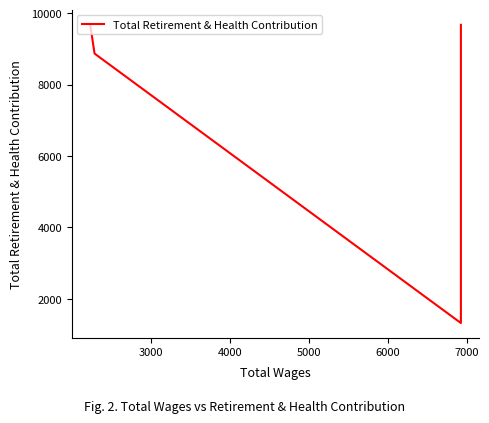

How many values are below 8869?

2